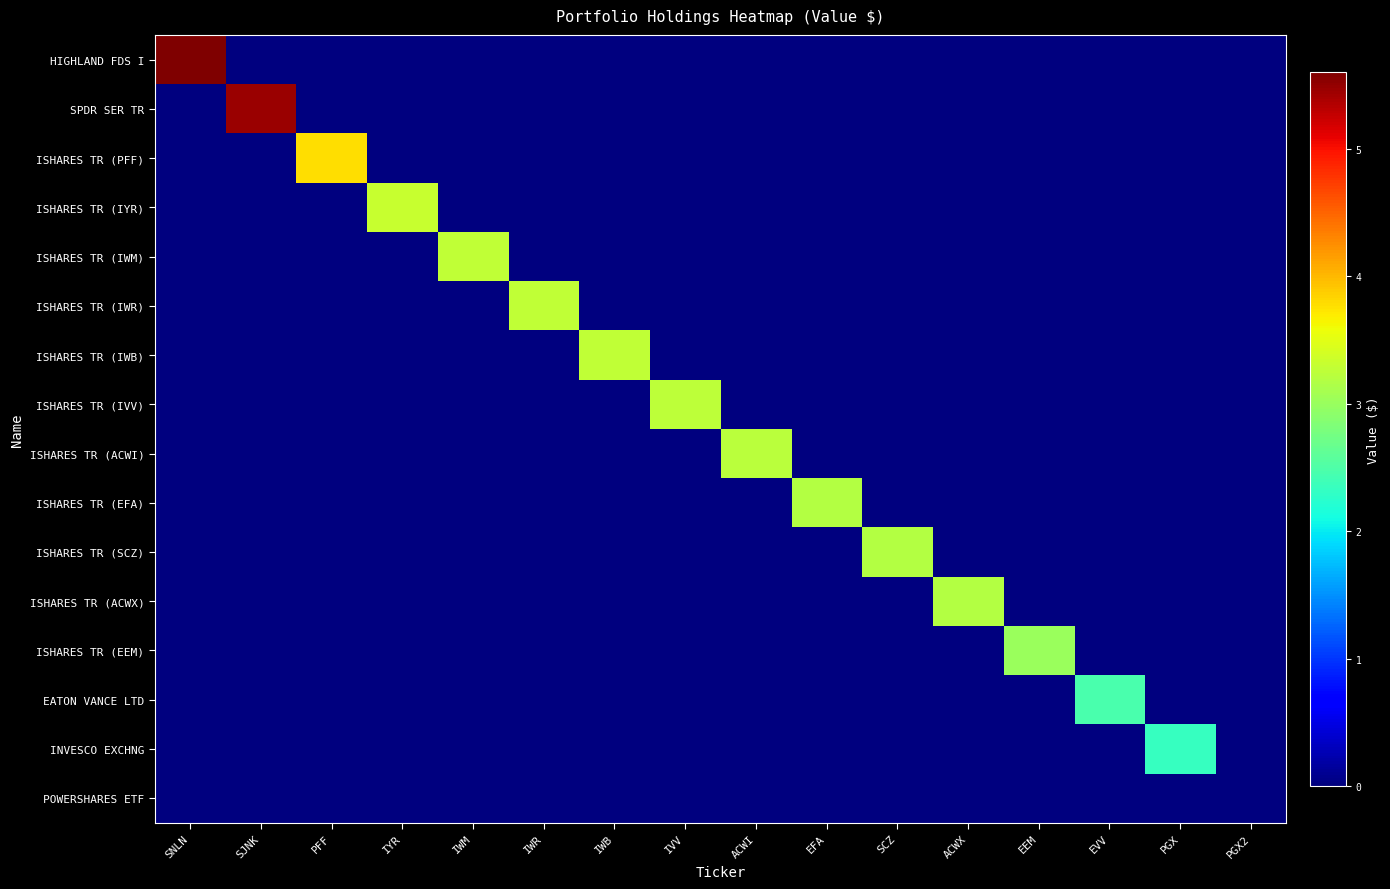

Reading left to right, what are all the values shown in this chart?

HIGHLAND FDS I: SNLN=5608000	SJNK=0	PFF=0	IYR=0	IWM=0	IWR=0	IWB=0	IVV=0	ACWI=0	EFA=0	SCZ=0	ACWX=0	EEM=0	EVV=0	PGX=0	PGX2=0
SPDR SER TR: SNLN=0	SJNK=5458000	PFF=0	IYR=0	IWM=0	IWR=0	IWB=0	IVV=0	ACWI=0	EFA=0	SCZ=0	ACWX=0	EEM=0	EVV=0	PGX=0	PGX2=0
ISHARES TR (PFF): SNLN=0	SJNK=0	PFF=3771000	IYR=0	IWM=0	IWR=0	IWB=0	IVV=0	ACWI=0	EFA=0	SCZ=0	ACWX=0	EEM=0	EVV=0	PGX=0	PGX2=0
ISHARES TR (IYR): SNLN=0	SJNK=0	PFF=0	IYR=3329000	IWM=0	IWR=0	IWB=0	IVV=0	ACWI=0	EFA=0	SCZ=0	ACWX=0	EEM=0	EVV=0	PGX=0	PGX2=0
ISHARES TR (IWM): SNLN=0	SJNK=0	PFF=0	IYR=0	IWM=3281000	IWR=0	IWB=0	IVV=0	ACWI=0	EFA=0	SCZ=0	ACWX=0	EEM=0	EVV=0	PGX=0	PGX2=0
ISHARES TR (IWR): SNLN=0	SJNK=0	PFF=0	IYR=0	IWM=0	IWR=3273000	IWB=0	IVV=0	ACWI=0	EFA=0	SCZ=0	ACWX=0	EEM=0	EVV=0	PGX=0	PGX2=0
ISHARES TR (IWB): SNLN=0	SJNK=0	PFF=0	IYR=0	IWM=0	IWR=0	IWB=3268000	IVV=0	ACWI=0	EFA=0	SCZ=0	ACWX=0	EEM=0	EVV=0	PGX=0	PGX2=0
ISHARES TR (IVV): SNLN=0	SJNK=0	PFF=0	IYR=0	IWM=0	IWR=0	IWB=0	IVV=3253000	ACWI=0	EFA=0	SCZ=0	ACWX=0	EEM=0	EVV=0	PGX=0	PGX2=0
ISHARES TR (ACWI): SNLN=0	SJNK=0	PFF=0	IYR=0	IWM=0	IWR=0	IWB=0	IVV=0	ACWI=3229000	EFA=0	SCZ=0	ACWX=0	EEM=0	EVV=0	PGX=0	PGX2=0
ISHARES TR (EFA): SNLN=0	SJNK=0	PFF=0	IYR=0	IWM=0	IWR=0	IWB=0	IVV=0	ACWI=0	EFA=3197000	SCZ=0	ACWX=0	EEM=0	EVV=0	PGX=0	PGX2=0
ISHARES TR (SCZ): SNLN=0	SJNK=0	PFF=0	IYR=0	IWM=0	IWR=0	IWB=0	IVV=0	ACWI=0	EFA=0	SCZ=3197000	ACWX=0	EEM=0	EVV=0	PGX=0	PGX2=0
ISHARES TR (ACWX): SNLN=0	SJNK=0	PFF=0	IYR=0	IWM=0	IWR=0	IWB=0	IVV=0	ACWI=0	EFA=0	SCZ=0	ACWX=3190000	EEM=0	EVV=0	PGX=0	PGX2=0
ISHARES TR (EEM): SNLN=0	SJNK=0	PFF=0	IYR=0	IWM=0	IWR=0	IWB=0	IVV=0	ACWI=0	EFA=0	SCZ=0	ACWX=0	EEM=3021000	EVV=0	PGX=0	PGX2=0
EATON VANCE LTD: SNLN=0	SJNK=0	PFF=0	IYR=0	IWM=0	IWR=0	IWB=0	IVV=0	ACWI=0	EFA=0	SCZ=0	ACWX=0	EEM=0	EVV=2466000	PGX=0	PGX2=0
INVESCO EXCHNG: SNLN=0	SJNK=0	PFF=0	IYR=0	IWM=0	IWR=0	IWB=0	IVV=0	ACWI=0	EFA=0	SCZ=0	ACWX=0	EEM=0	EVV=0	PGX=2329000	PGX2=0
POWERSHARES ETF: SNLN=0	SJNK=0	PFF=0	IYR=0	IWM=0	IWR=0	IWB=0	IVV=0	ACWI=0	EFA=0	SCZ=0	ACWX=0	EEM=0	EVV=0	PGX=0	PGX2=0